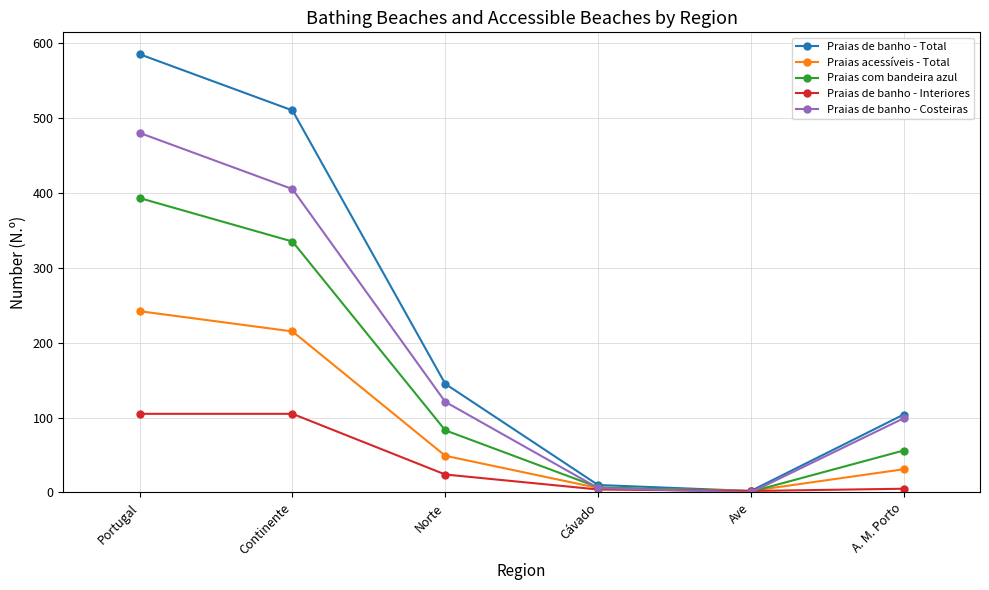

What is the difference between the highest and lowest values at Continente?

405